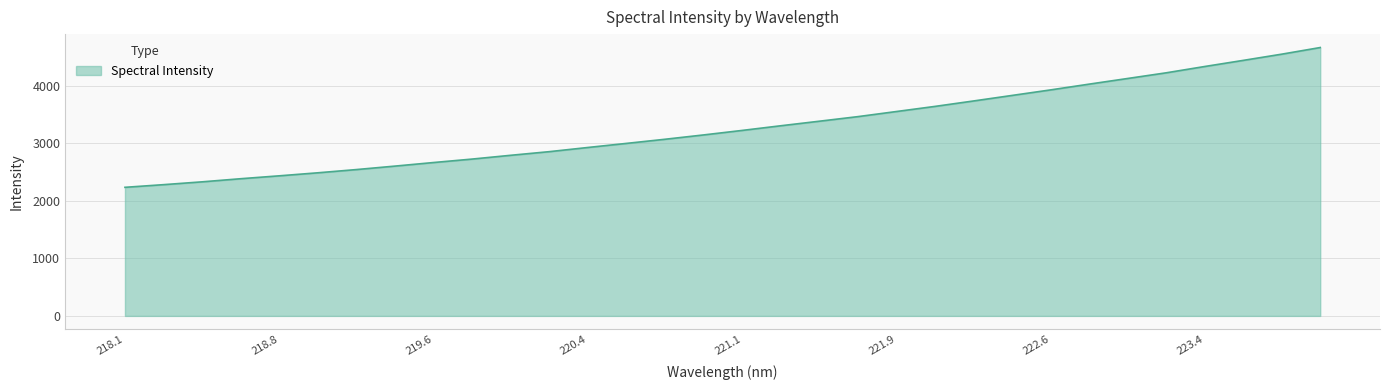

What is the greatest value displayed?

4666.4